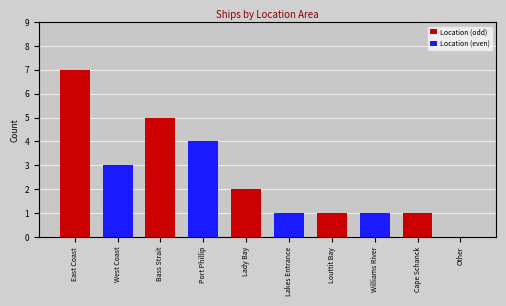

The chart shows a value of 3 at West Coast. True or false?

True